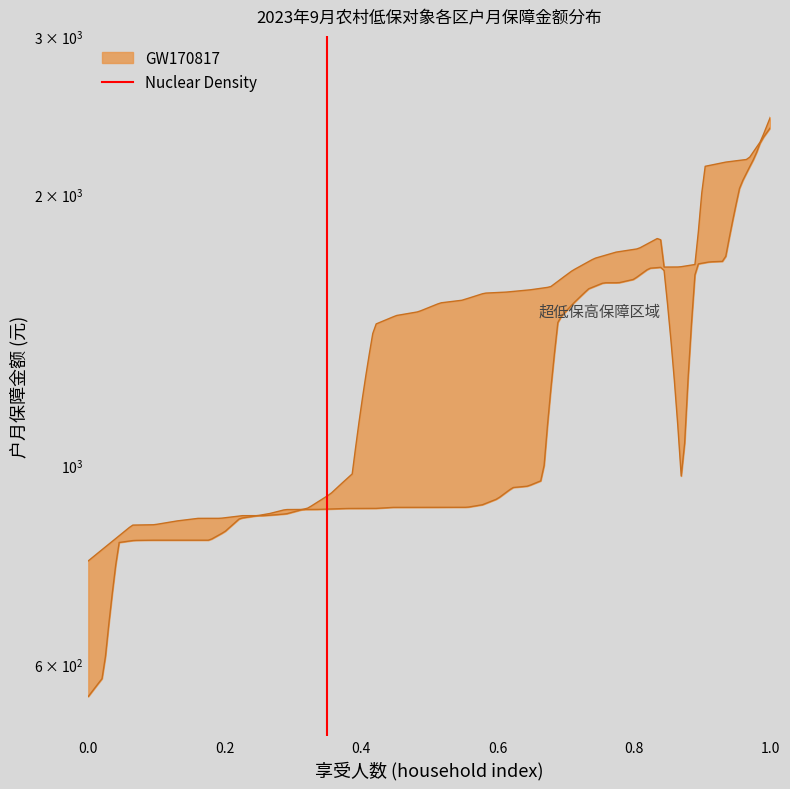

Is it true that the value at 0.2 is 1?

False